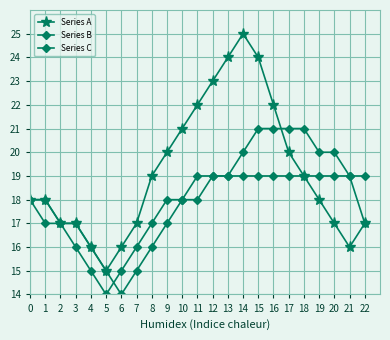

Is the value of Series C at 7 greater than the value of Series A at 13?

No